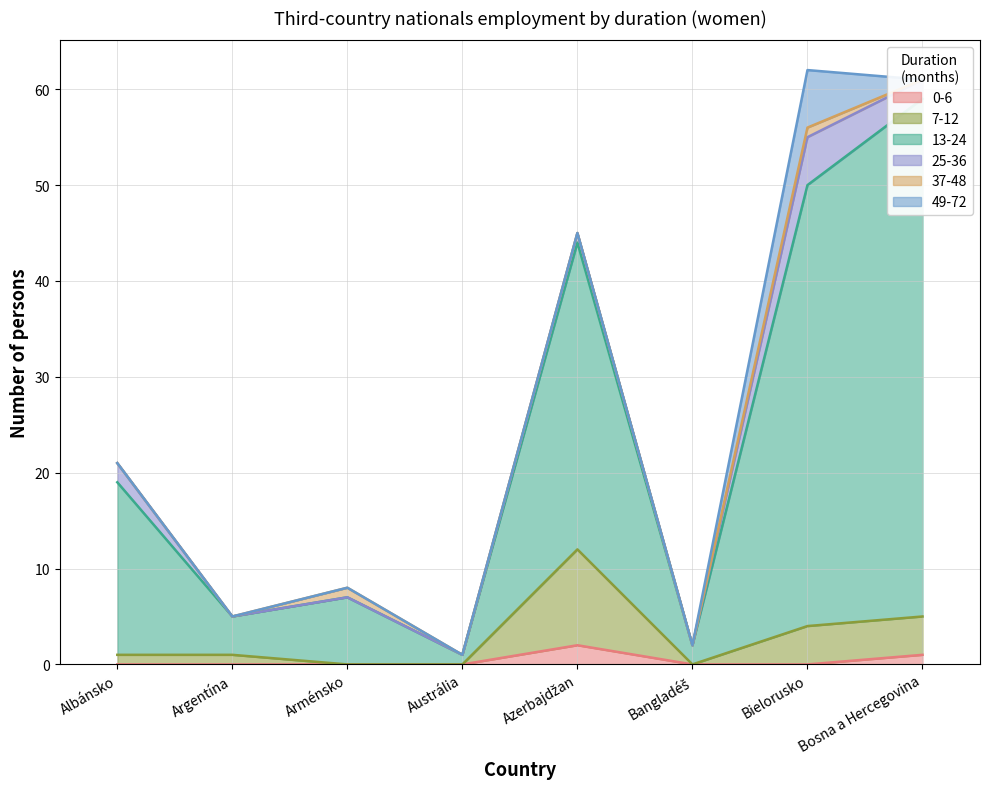

Which series has the largest range (max minus min)?

13-24